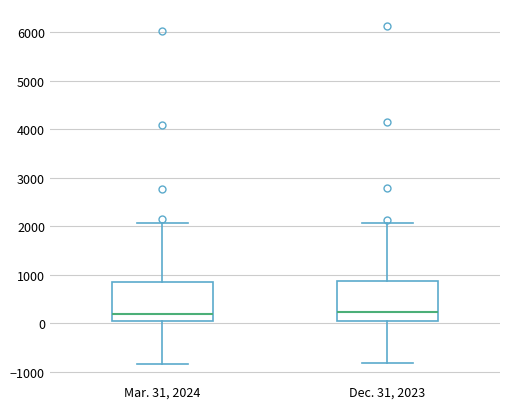

Where does the upper whisker of the box for Dec. 31, 2023 end on the y-axis? The values are not printed on the chart, so give them approximately, as read against the axis.

2100